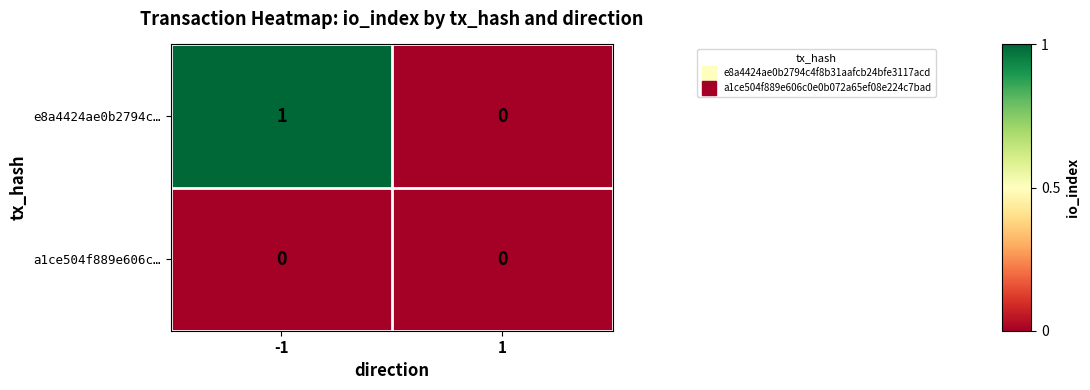

Which series has the largest total across all categories?

e8a4424ae0b2794c…